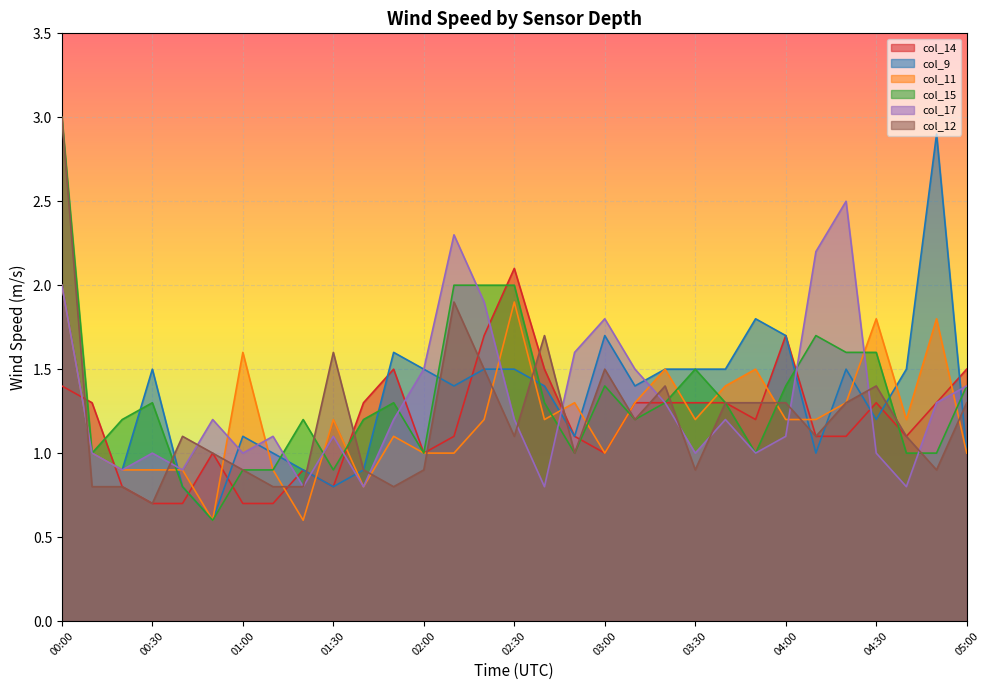

At which category does col_15 reach its first local peak?

00:30